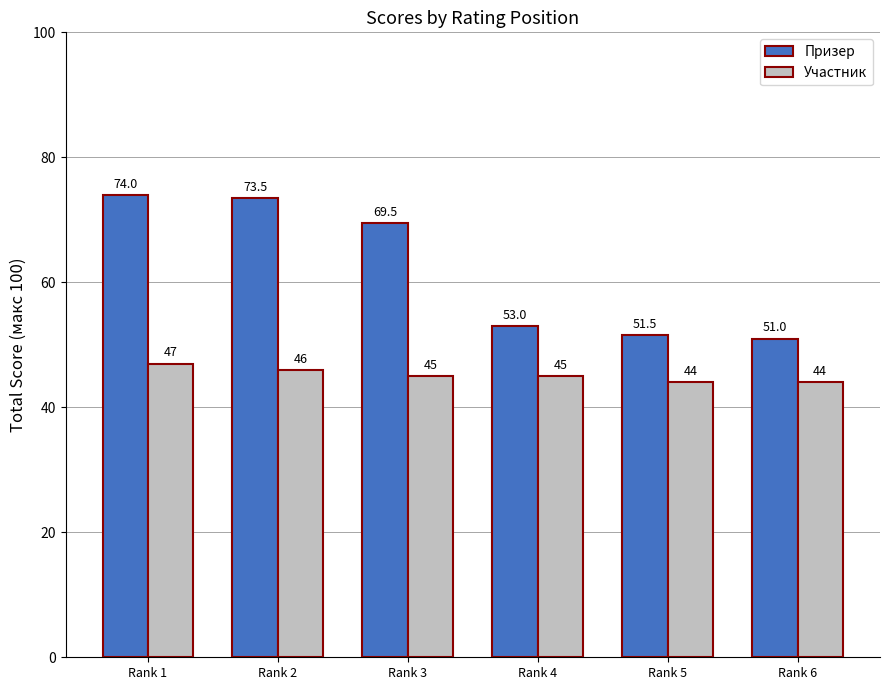

Is the value of Участник at Rank 4 greater than the value of Призер at Rank 1?

No